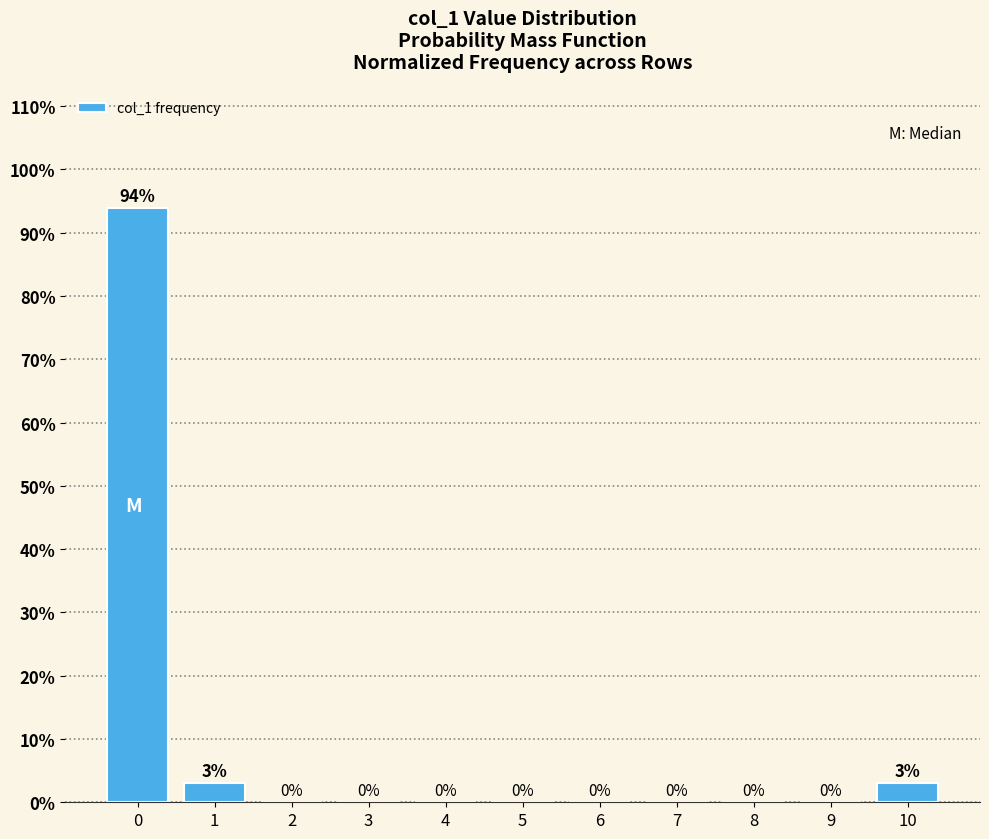

What is the sum of all values?

100.0